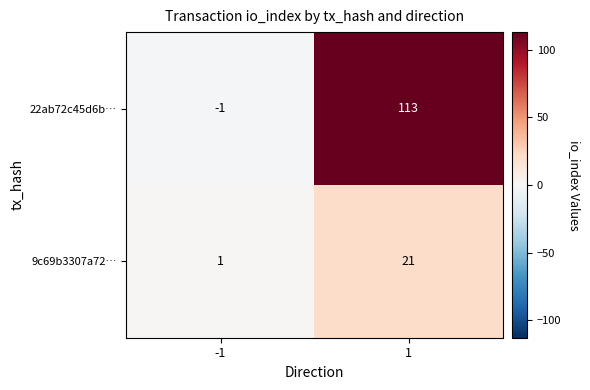

Reading right to left, list all the values displayed in this chart.

22ab72c45d6b…: 113	-1
9c69b3307a72…: 21	1